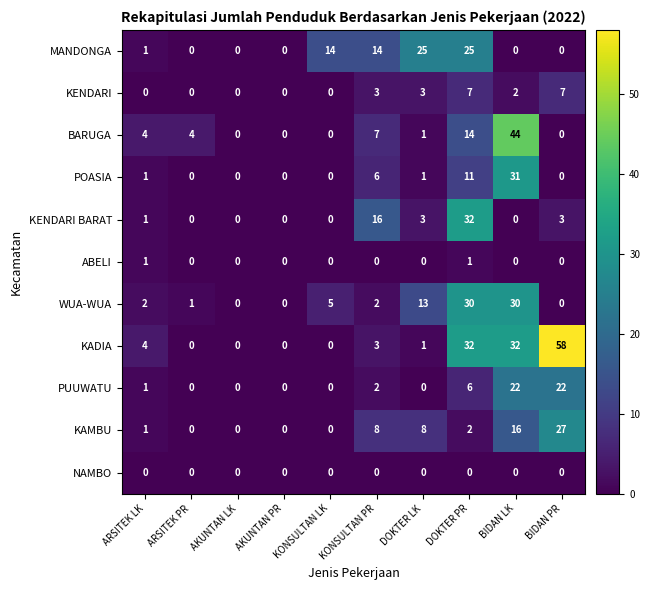

True or false: KAMBU has a value of -16 at KONSULTAN LK.

False